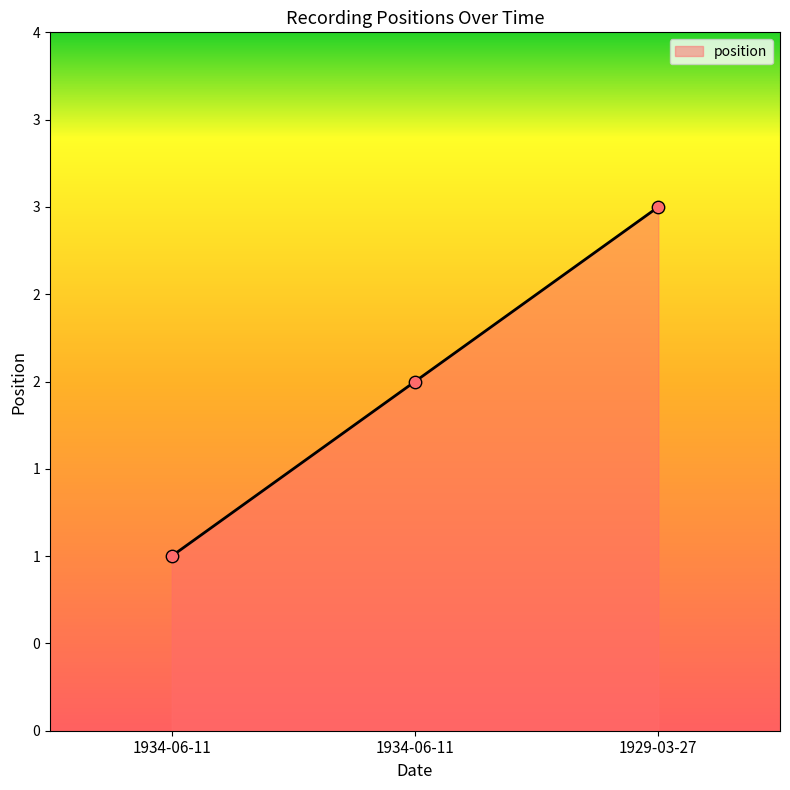

Between 1929-03-27 and 1934-06-11, which is larger?

1929-03-27